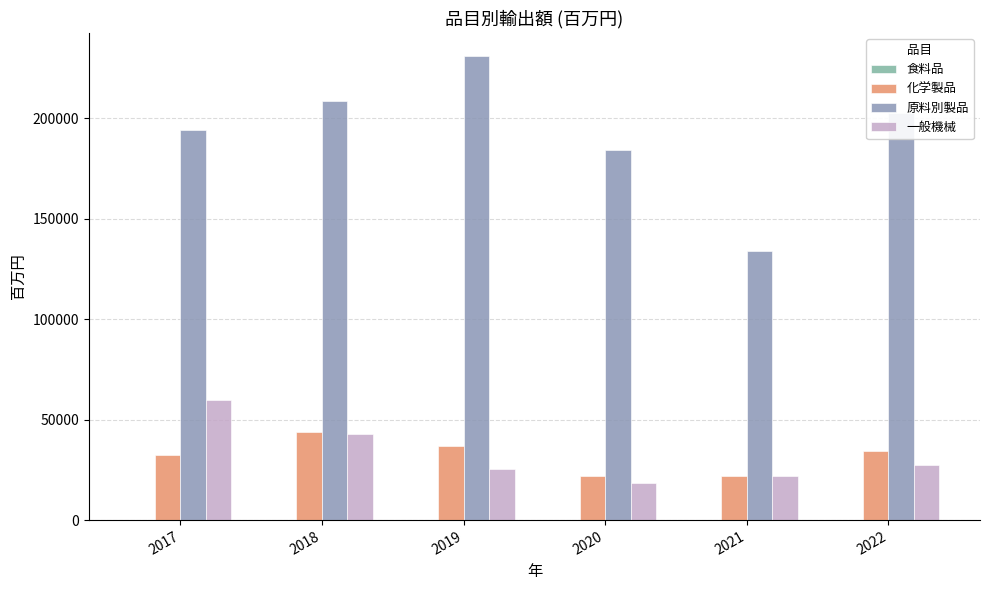

At which category is the sum across all series the highest?

2018